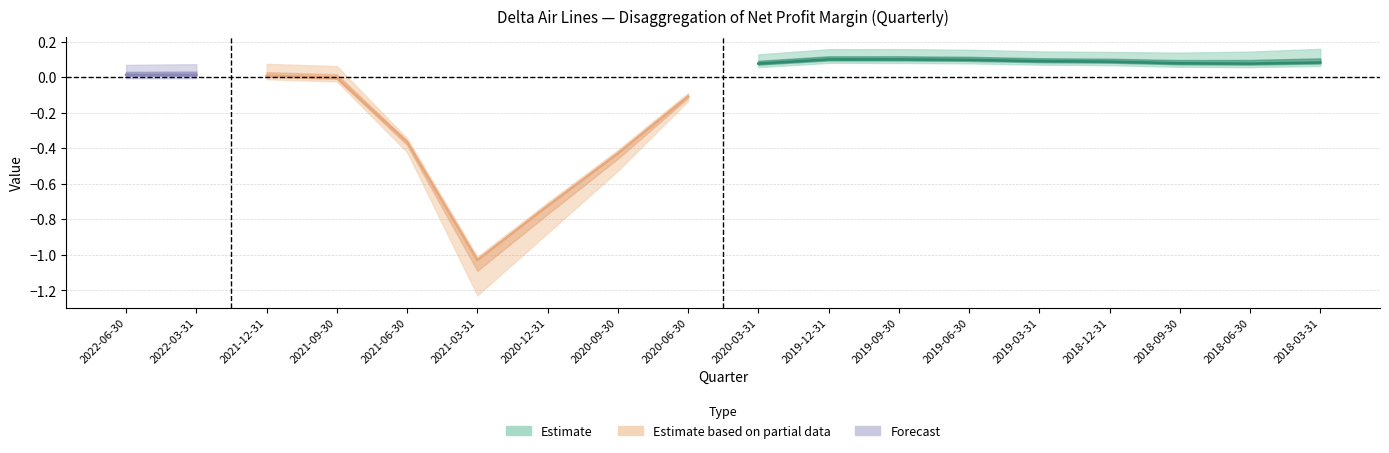

At which category is the sum across all series the highest?

2019-12-31